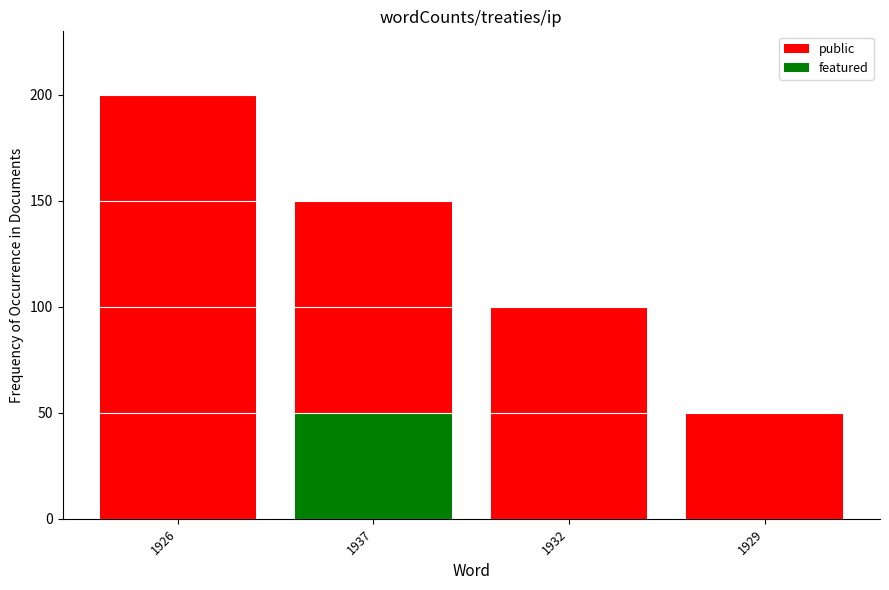

Reading left to right, what are all the values shown in this chart?

public: 200	150	100	50
featured: 0	50	0	0